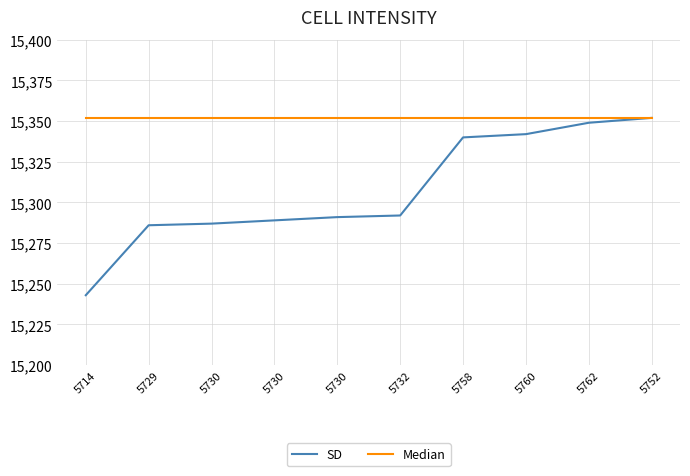

How many values in the SD series are below 15292?

5